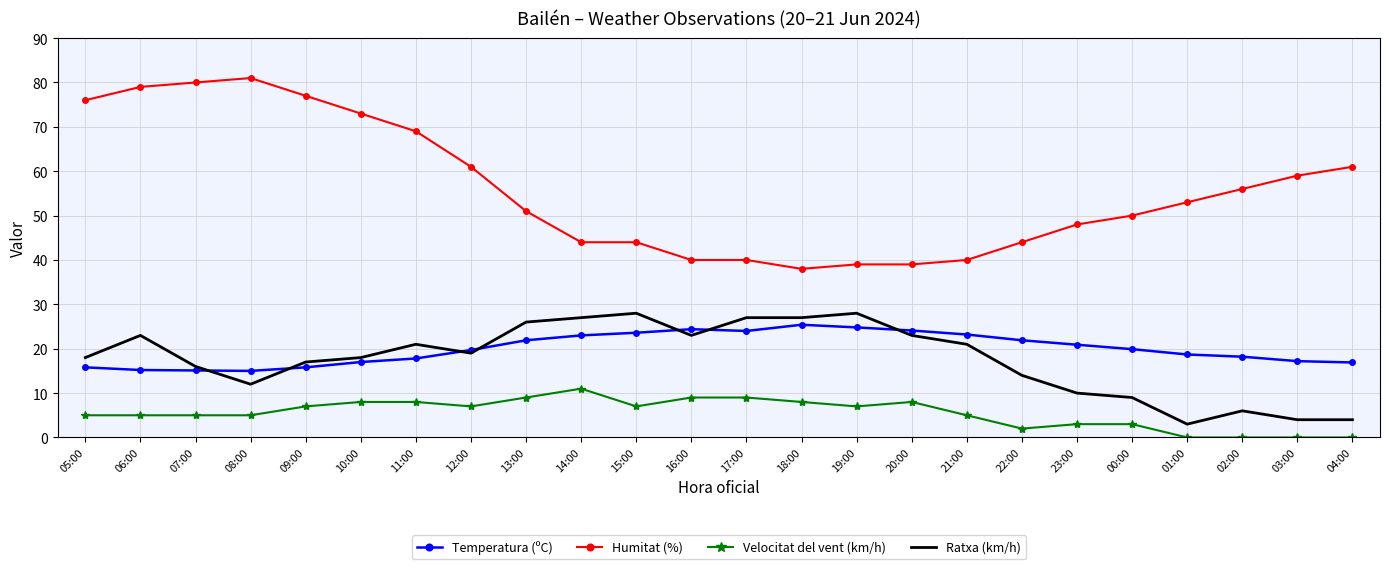

What is the approximate value of Humitat (%) at 10:00?

73.0